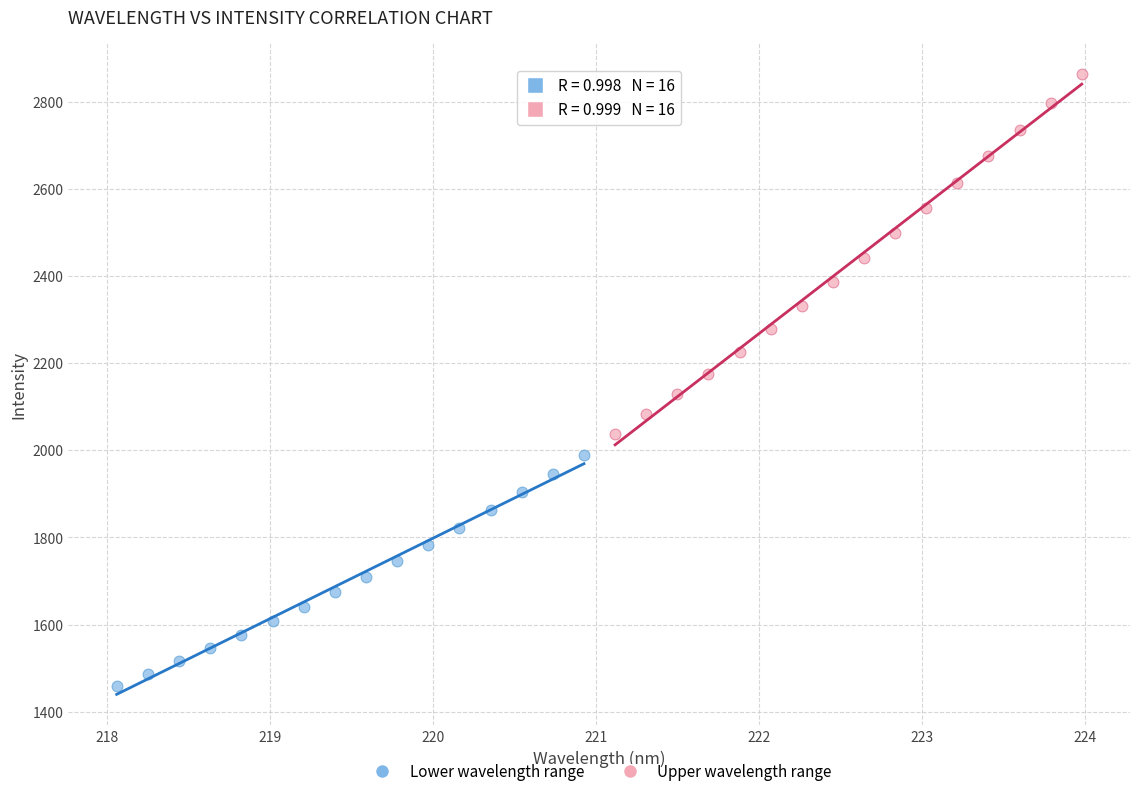

Which series has the widest spread of Y values?

Upper wavelength range